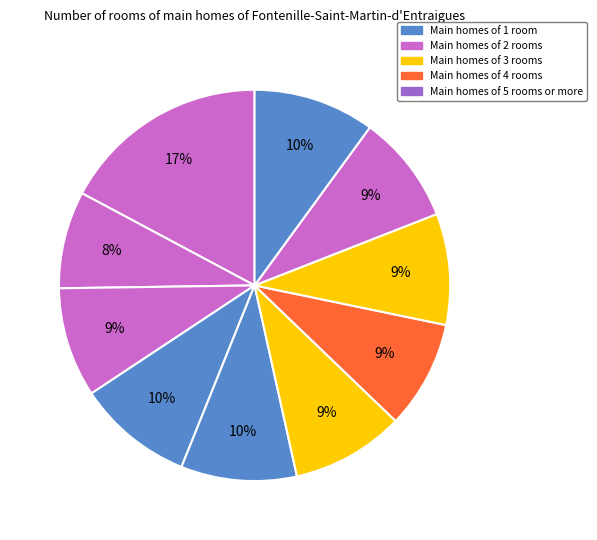

How many segments does this pie chart have?

10